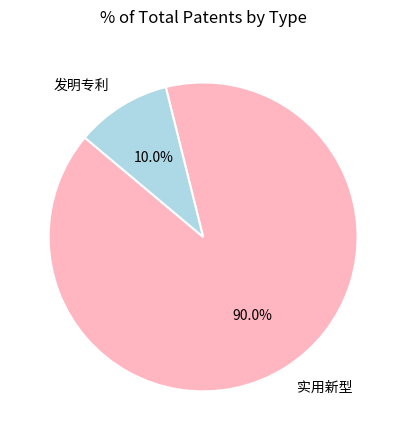

Rank the categories by value from lowest to highest.

发明专利, 实用新型